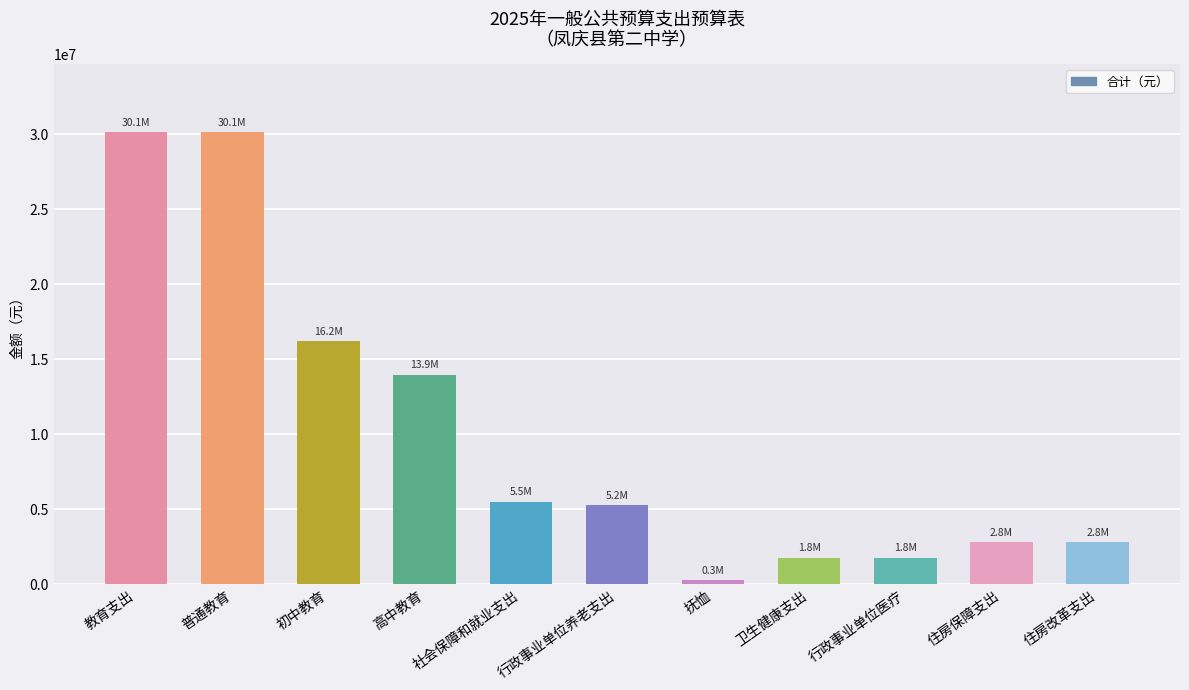

Does the chart contain any negative values?

No